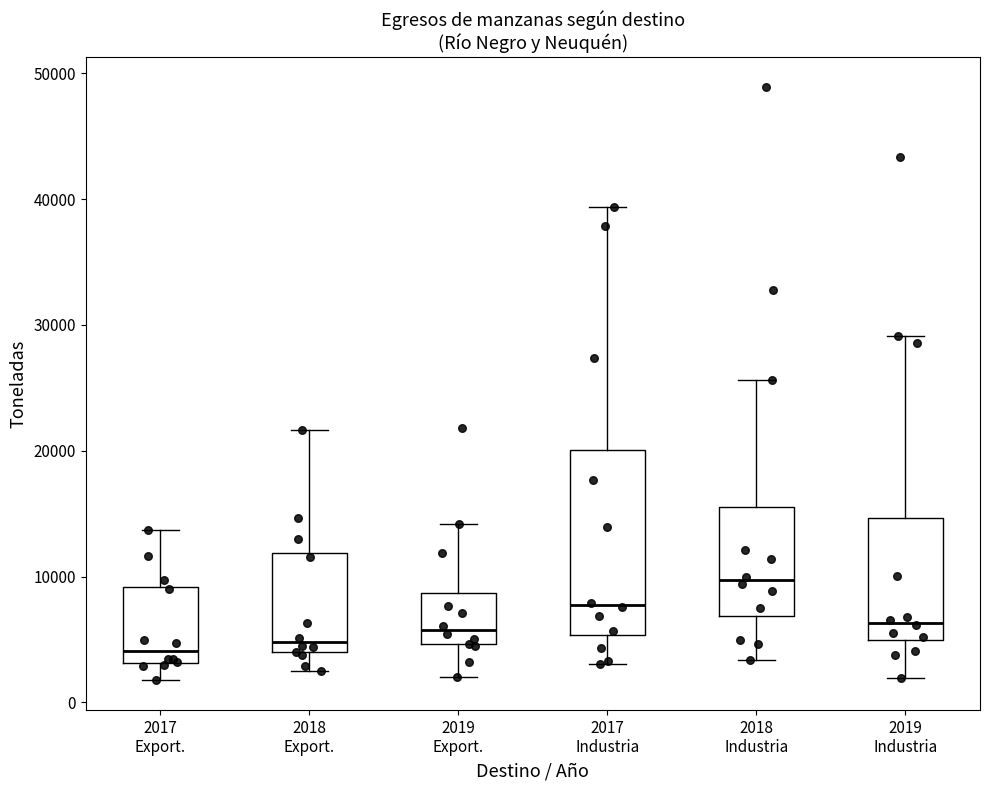

Reading left to right, transcribe this box plot: for each box, give where its median line is, the range the box spans, and where its two whiskers end, as read against the y-axis. The values are not printed on the chart, so give them approximately, as read against the axis.

2017 Export.: median 4000, box 3000 to 9000, whiskers 2000 to 14000
2018 Export.: median 5000, box 4000 to 12000, whiskers 3000 to 22000
2019 Export.: median 6000, box 5000 to 9000, whiskers 2000 to 14000
2017 Industria: median 8000, box 5000 to 20000, whiskers 3000 to 39000
2018 Industria: median 10000, box 7000 to 15000, whiskers 3000 to 26000
2019 Industria: median 6000, box 5000 to 15000, whiskers 2000 to 29000